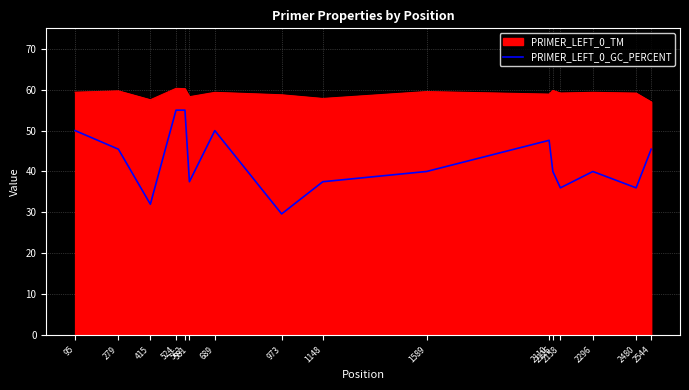

Which series has the widest spread of values?

PRIMER_LEFT_0_GC_PERCENT